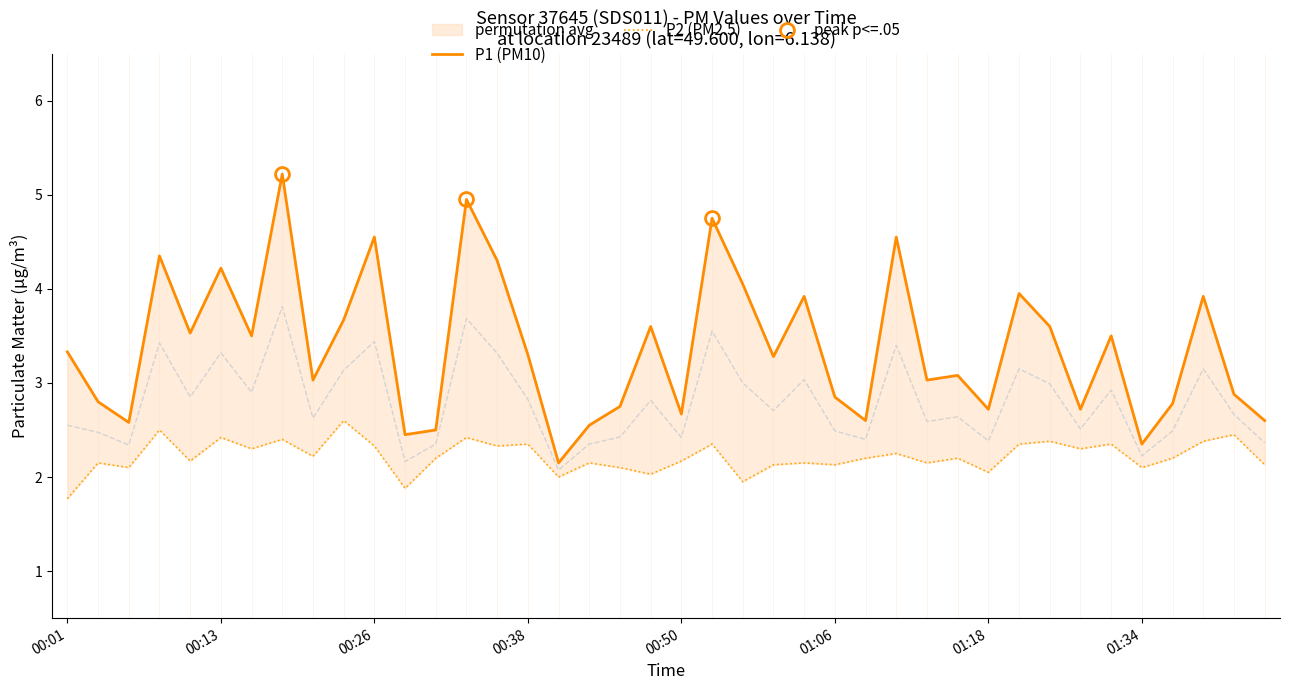

What is the difference between the maximum and minimum values in the P2 series?

0.8